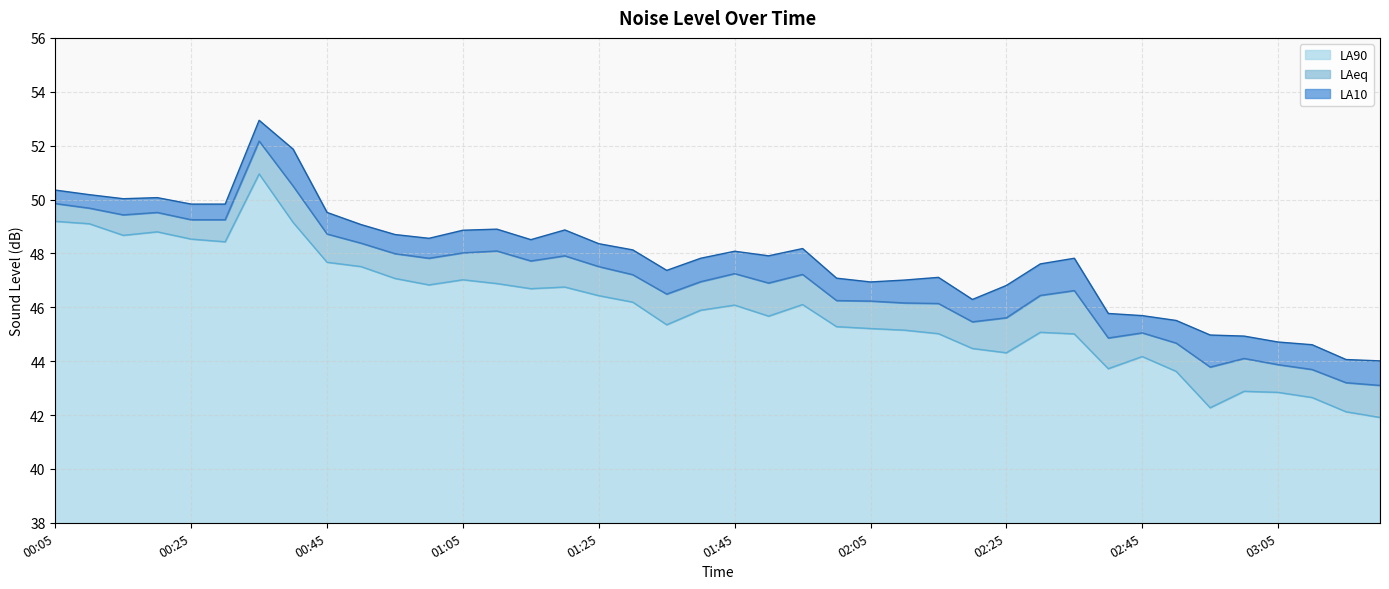

What is the total value across all series at 01:00?

143.2